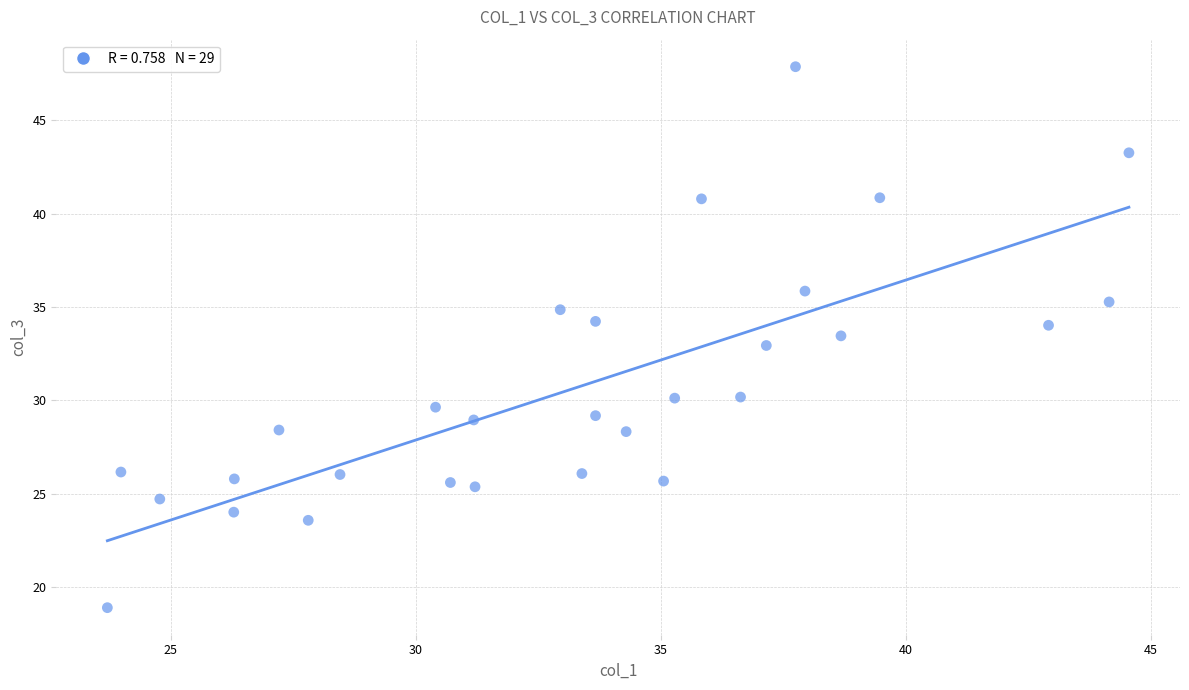

What is the range of X values (max minus min)?

20.9